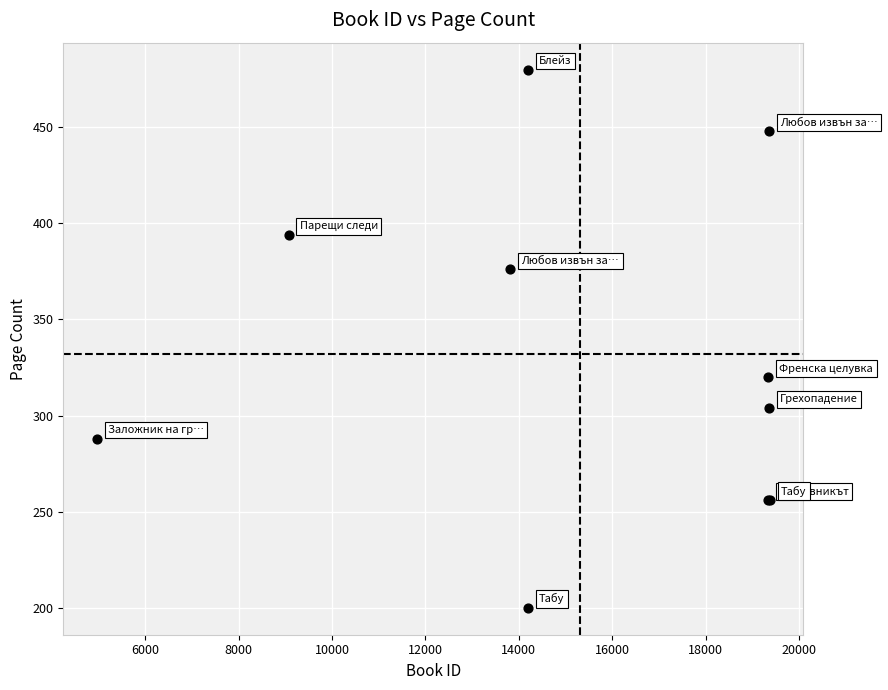

What Y value in the scatter plot is closest to 340?

320